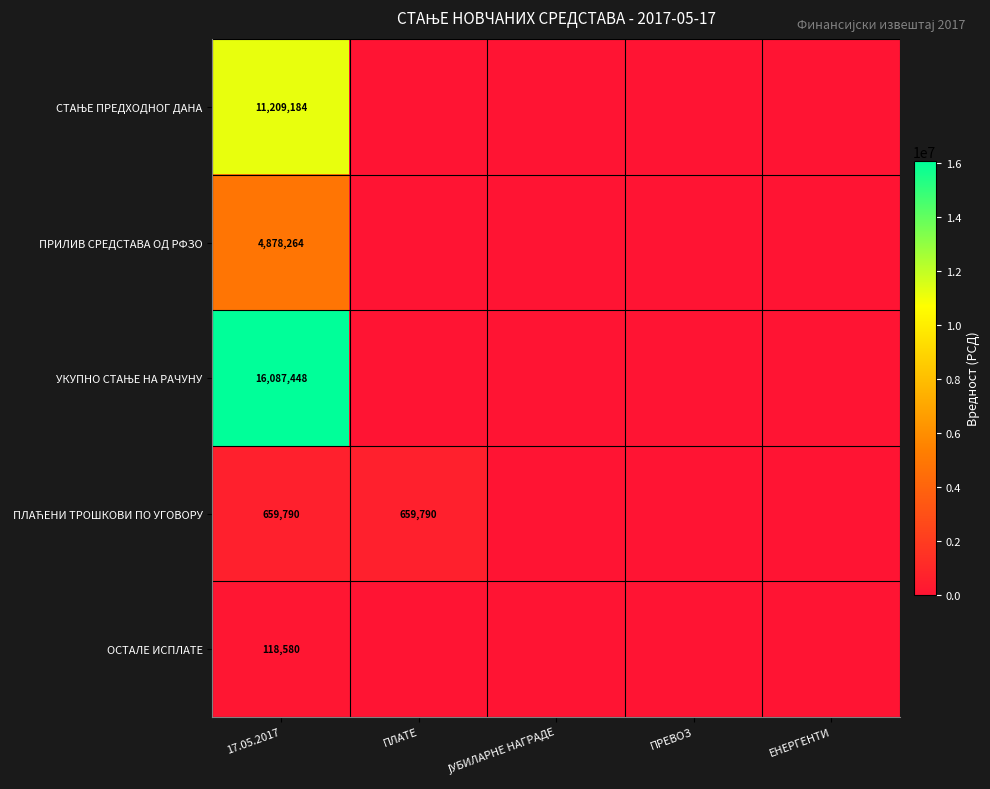

True or false: ОСТАЛЕ ИСПЛАТЕ has a value of 118580 at 17.05.2017.

True